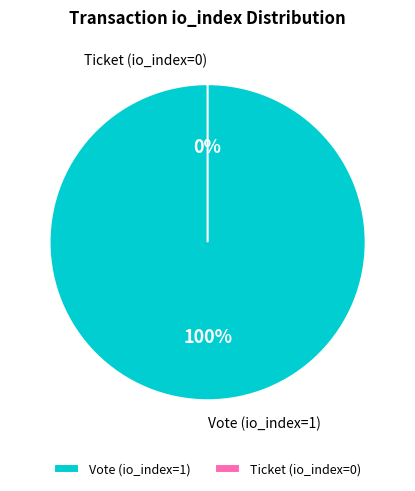

Between Vote (io_index=1) and Ticket (io_index=0), which is larger?

Vote (io_index=1)